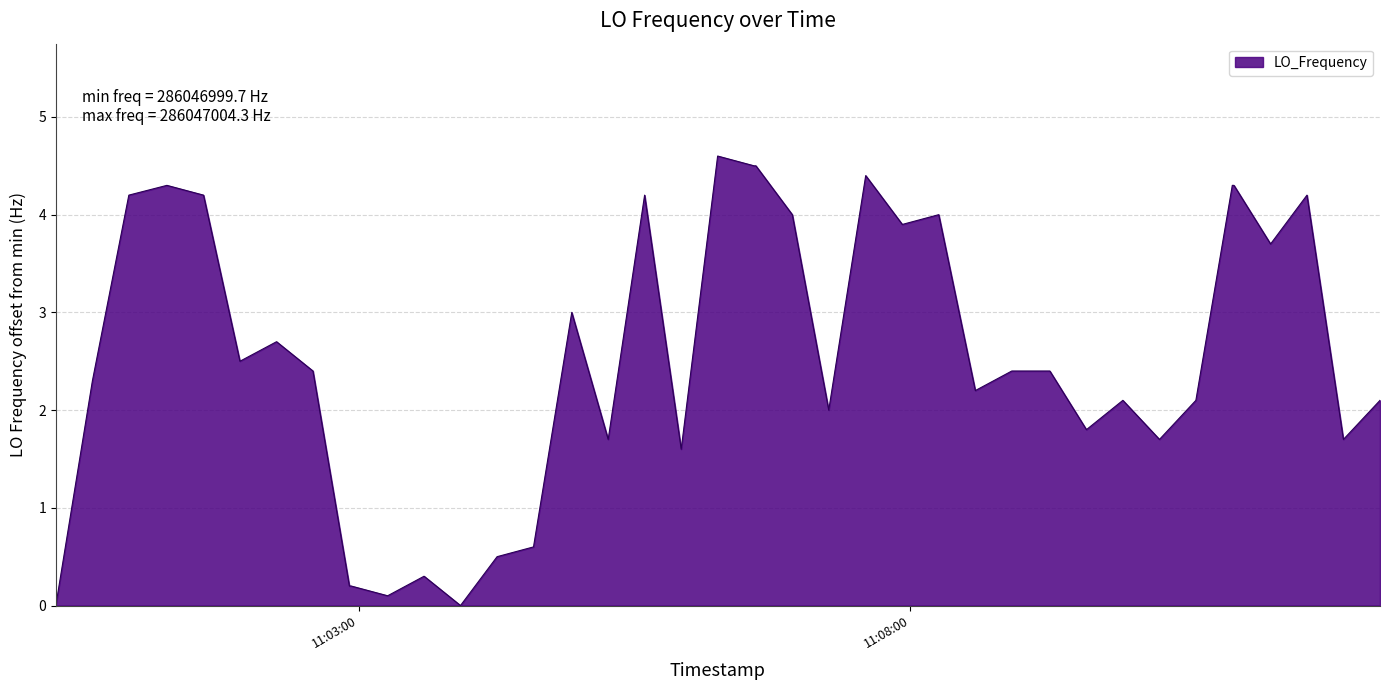

What is the difference between the maximum and minimum values?

4.6